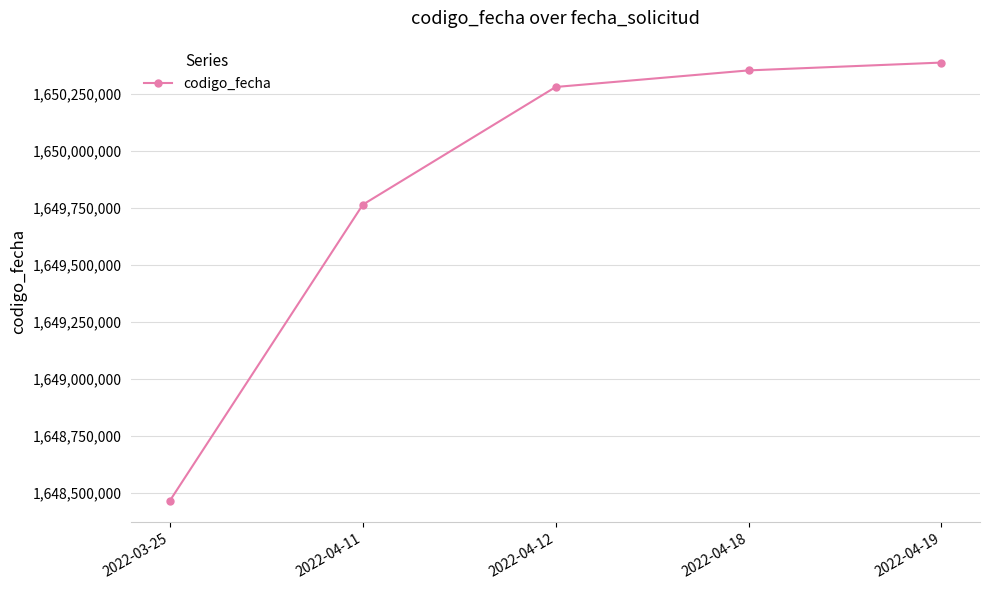

Reading left to right, list all the values displayed in this chart.

2022-03-25=1648467065	2022-04-11=1649764577	2022-04-12=1650280462	2022-04-18=1650353126	2022-04-19=1650387474